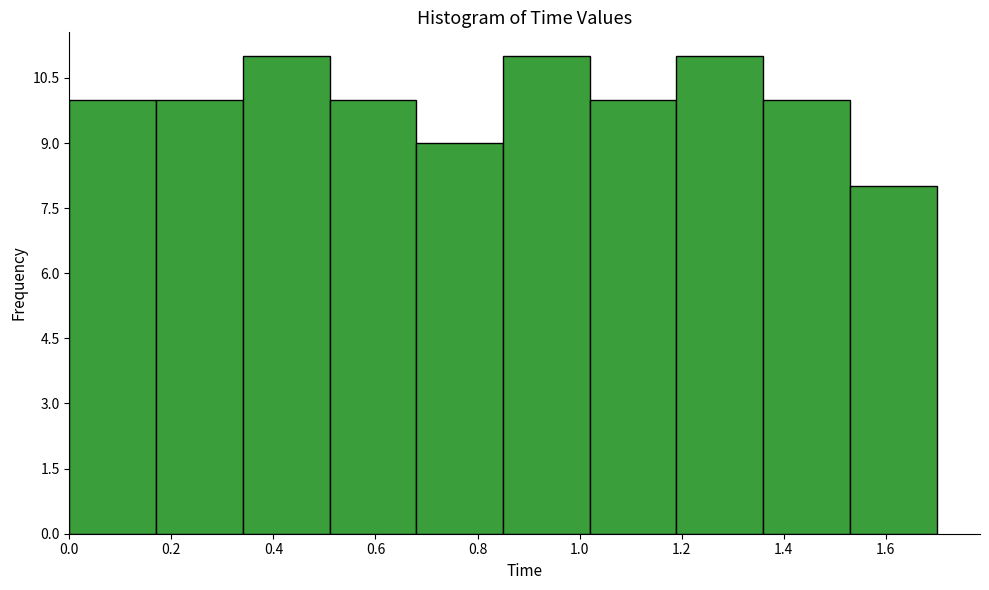

What is the height of the bar covering 1.53 to 1.70 on the x-axis? Neither the bar edges nor the heights are printed on the chart, so give them approximately, as read against the axes.

8